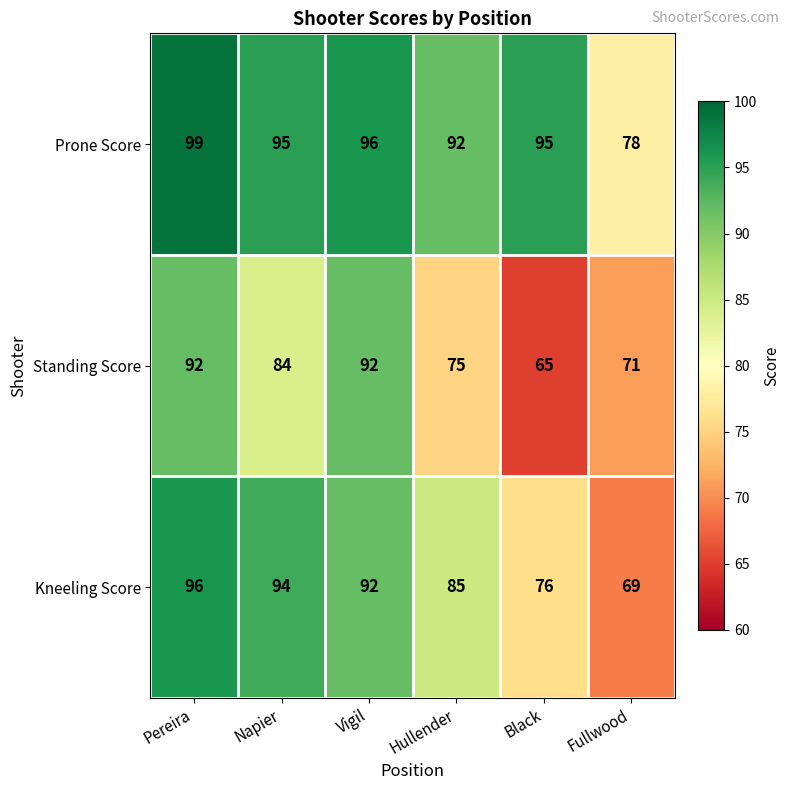

At which label does Kneeling Score first exceed 92?

Pereira